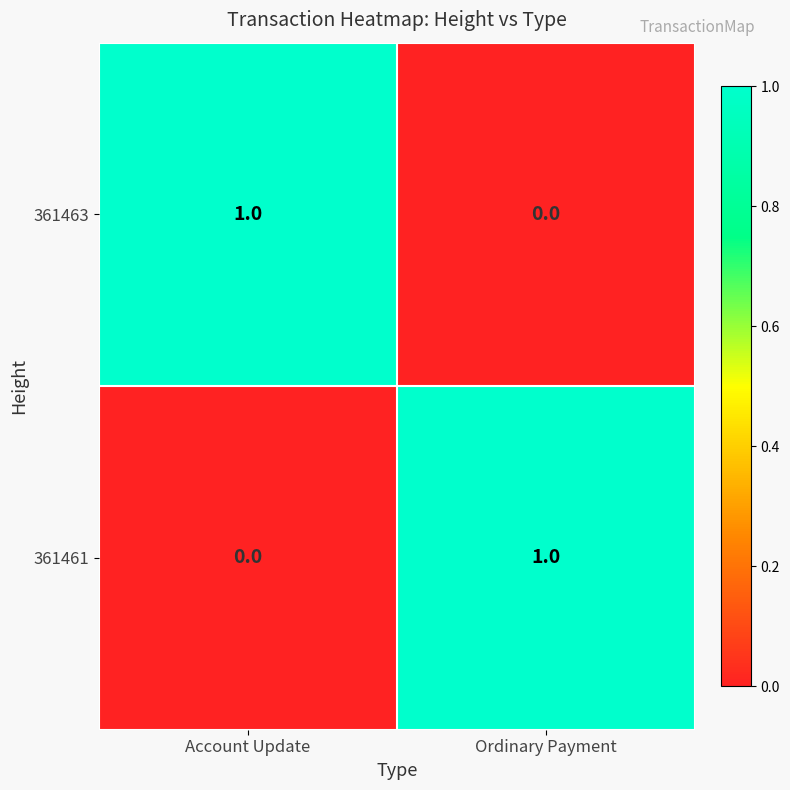

At which label is 361463 closest to 0?

Ordinary Payment